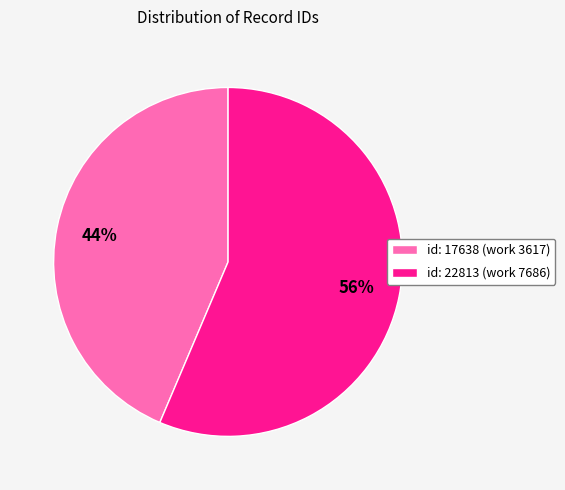

Which has a higher value, id: 22813 (work 7686) or id: 17638 (work 3617)?

id: 22813 (work 7686)